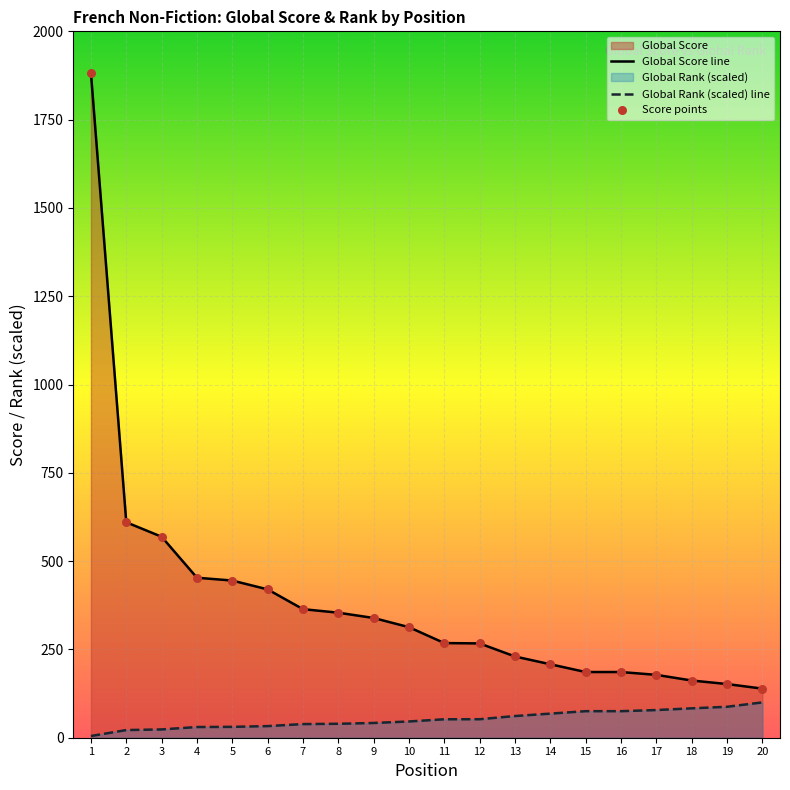

Is the value of Score points at 2 greater than the value of Global Rank (scaled) line at 15?

Yes